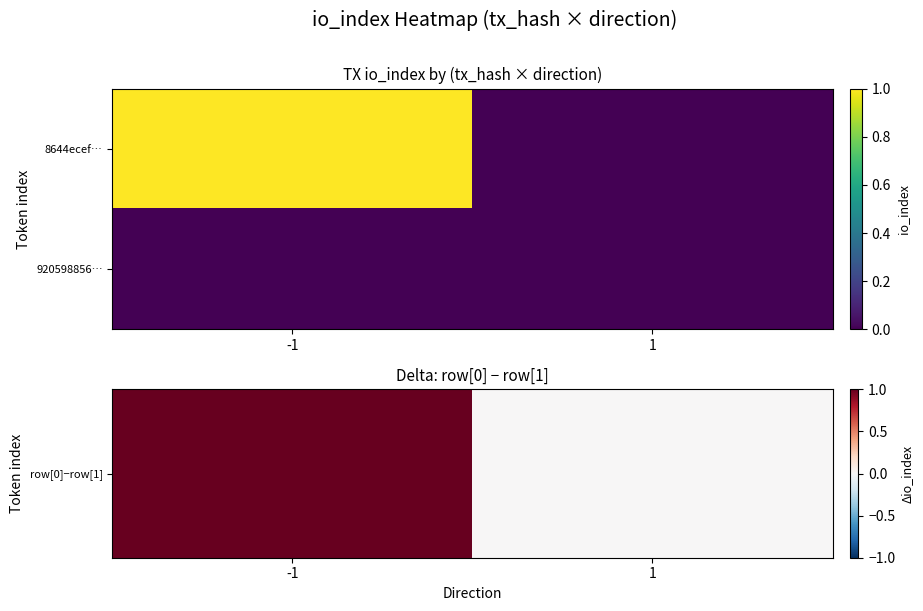

Rank the series at 1 from highest to lowest value.

row[0]−row[1], 920598856…